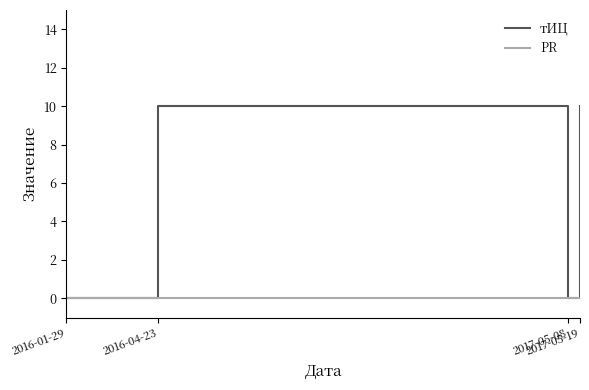

List the series in order of their overall mean, lowest first.

PR, тИЦ